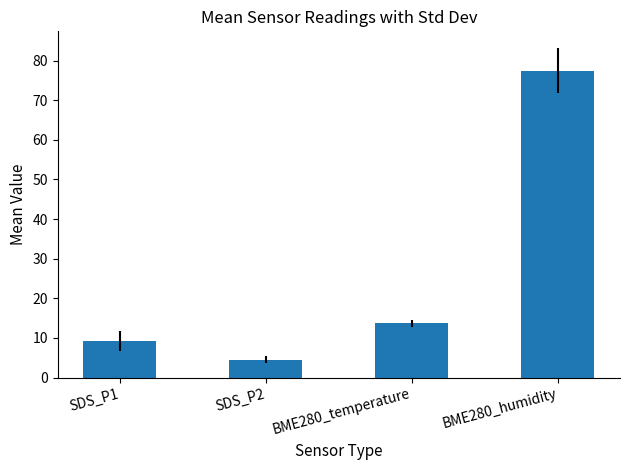

List the labels in order of value, smallest first.

SDS_P2, SDS_P1, BME280_temperature, BME280_humidity